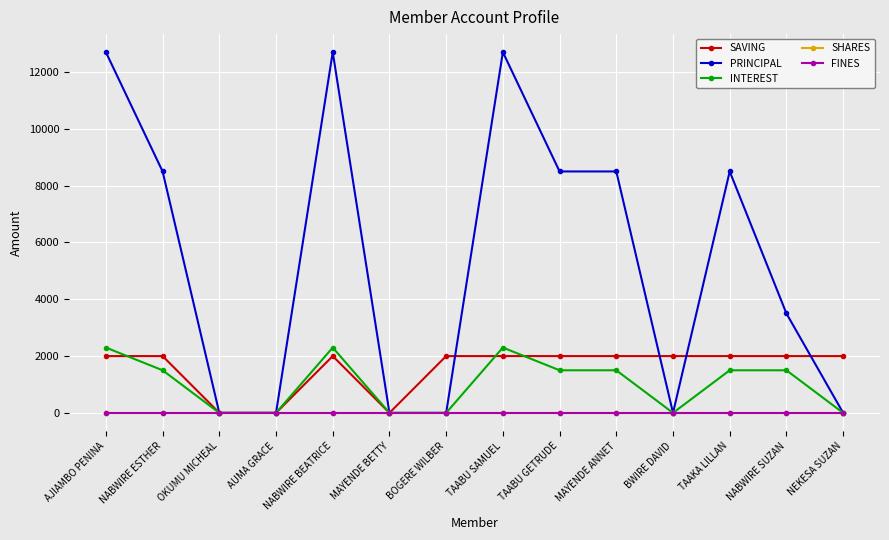

Rank the series by their maximum value, from highest to lowest.

PRINCIPAL, INTEREST, SAVING, SHARES, FINES